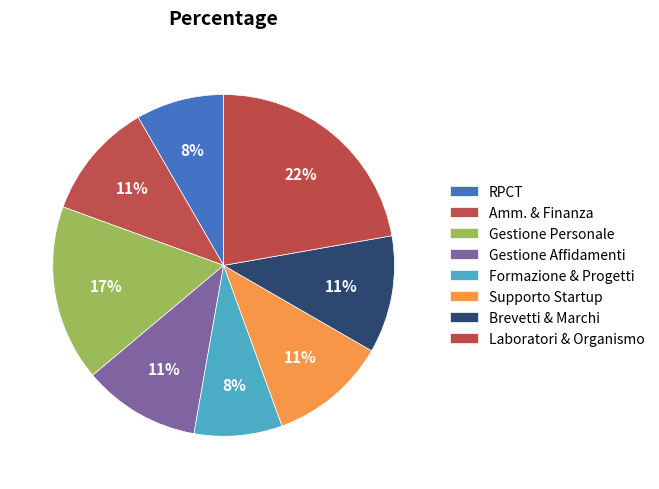

What is the largest slice in the pie chart?

LABORATORI CERT / ORGANISMO